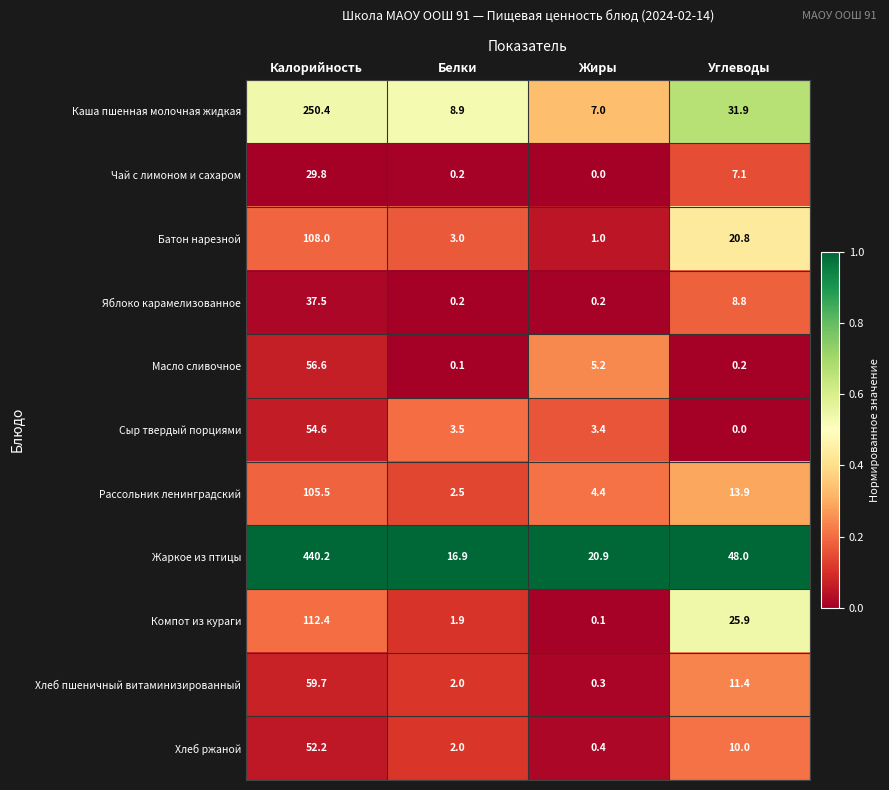

Which category has the lowest value in the Жаркое из птицы series?

Белки